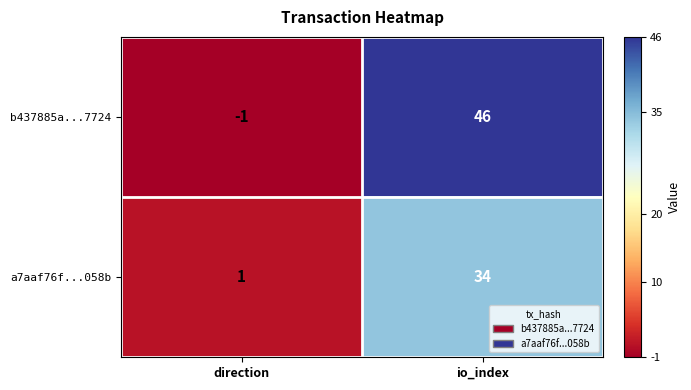

At which category does the chart reach its peak across all series?

io_index